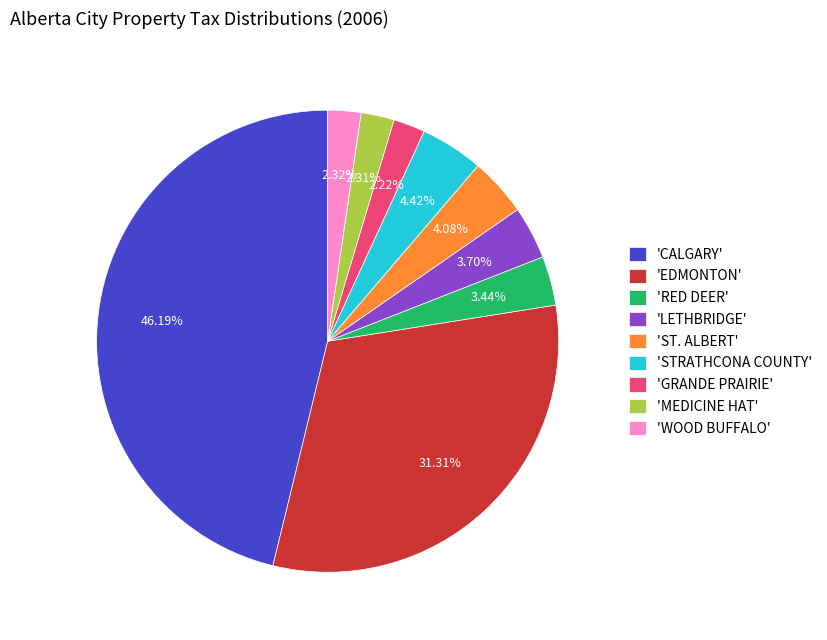

Count the number of slices in the pie.

9